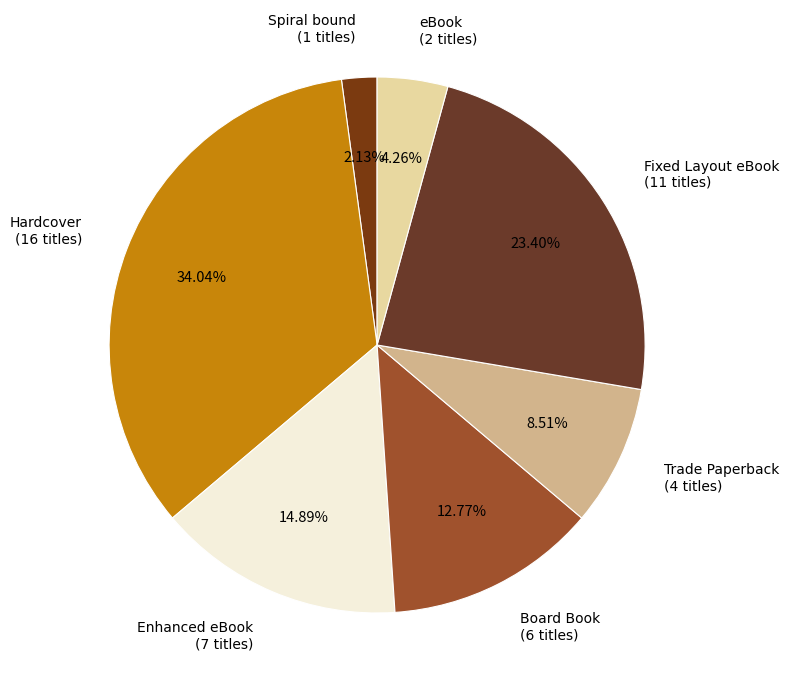

True or false: Trade Paperback accounts for 21% of the total.

False